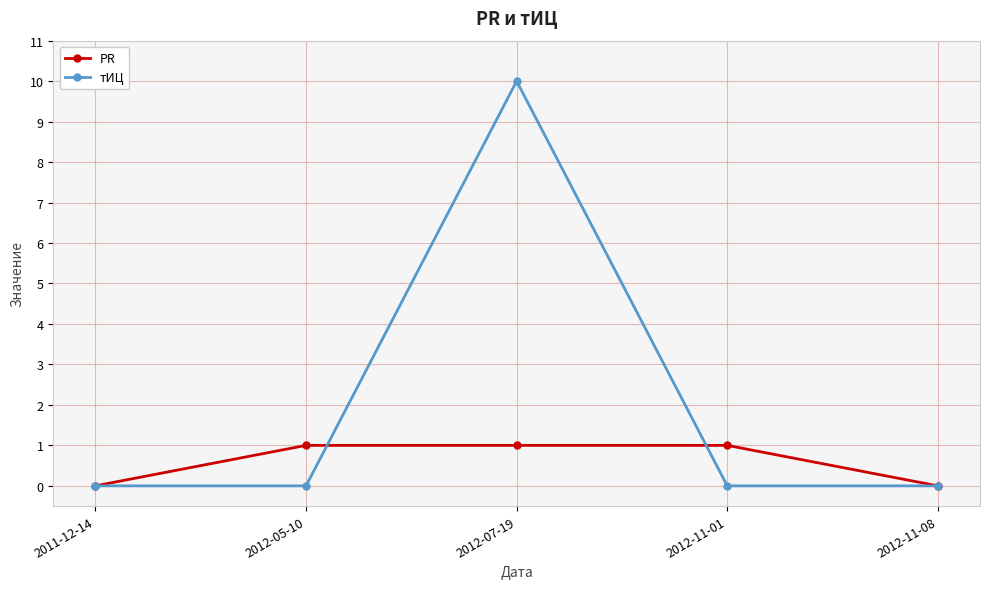

Reading left to right, transcribe all the data shown in this chart.

PR: 2011-12-14=0	2012-05-10=1	2012-07-19=1	2012-11-01=1	2012-11-08=0
тИЦ: 2011-12-14=0	2012-05-10=0	2012-07-19=10	2012-11-01=0	2012-11-08=0